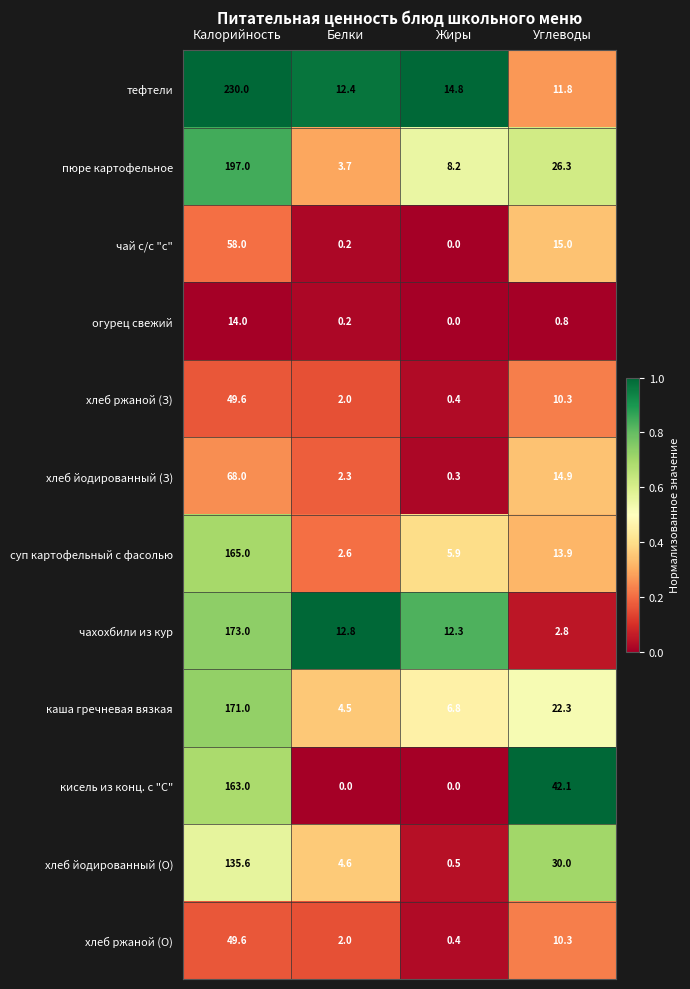

The value of хлеб ржаной (З) at Углеводы is 10.3. True or false?

True